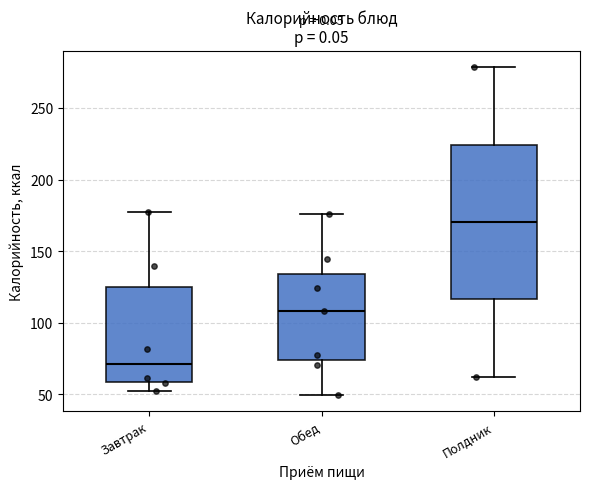

Reading left to right, transcribe this box plot: for each box, give where its median line is, the range the box spans, and where its two whiskers end, as read against the y-axis. The values are not printed on the chart, so give them approximately, as read against the axis.

Завтрак: median 70, box 60 to 125, whiskers 50 to 175
Обед: median 110, box 75 to 135, whiskers 50 to 175
Полдник: median 170, box 115 to 225, whiskers 60 to 280